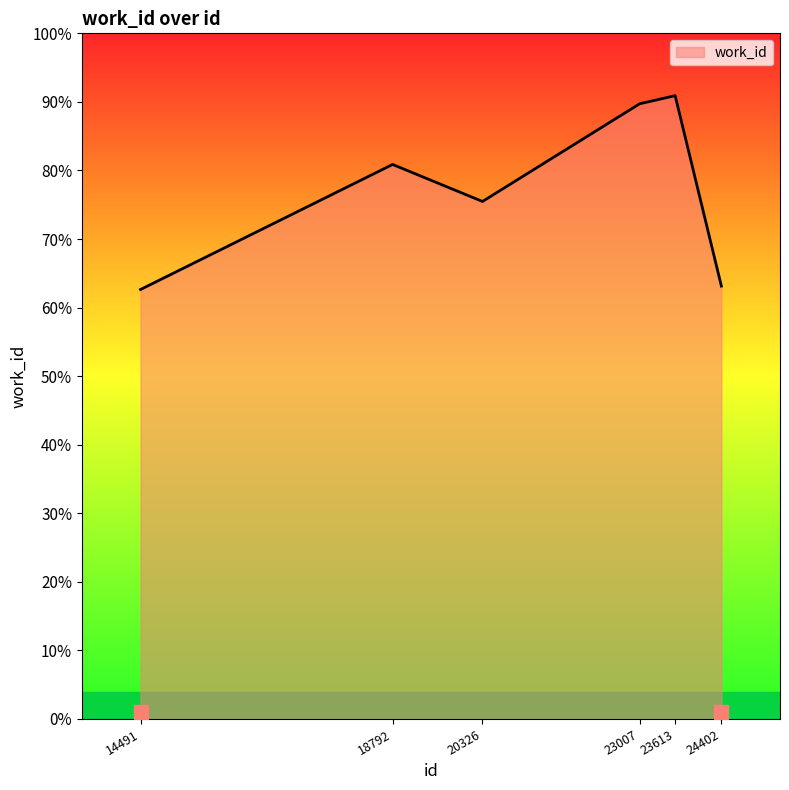

Does the chart have visible grid lines?

No